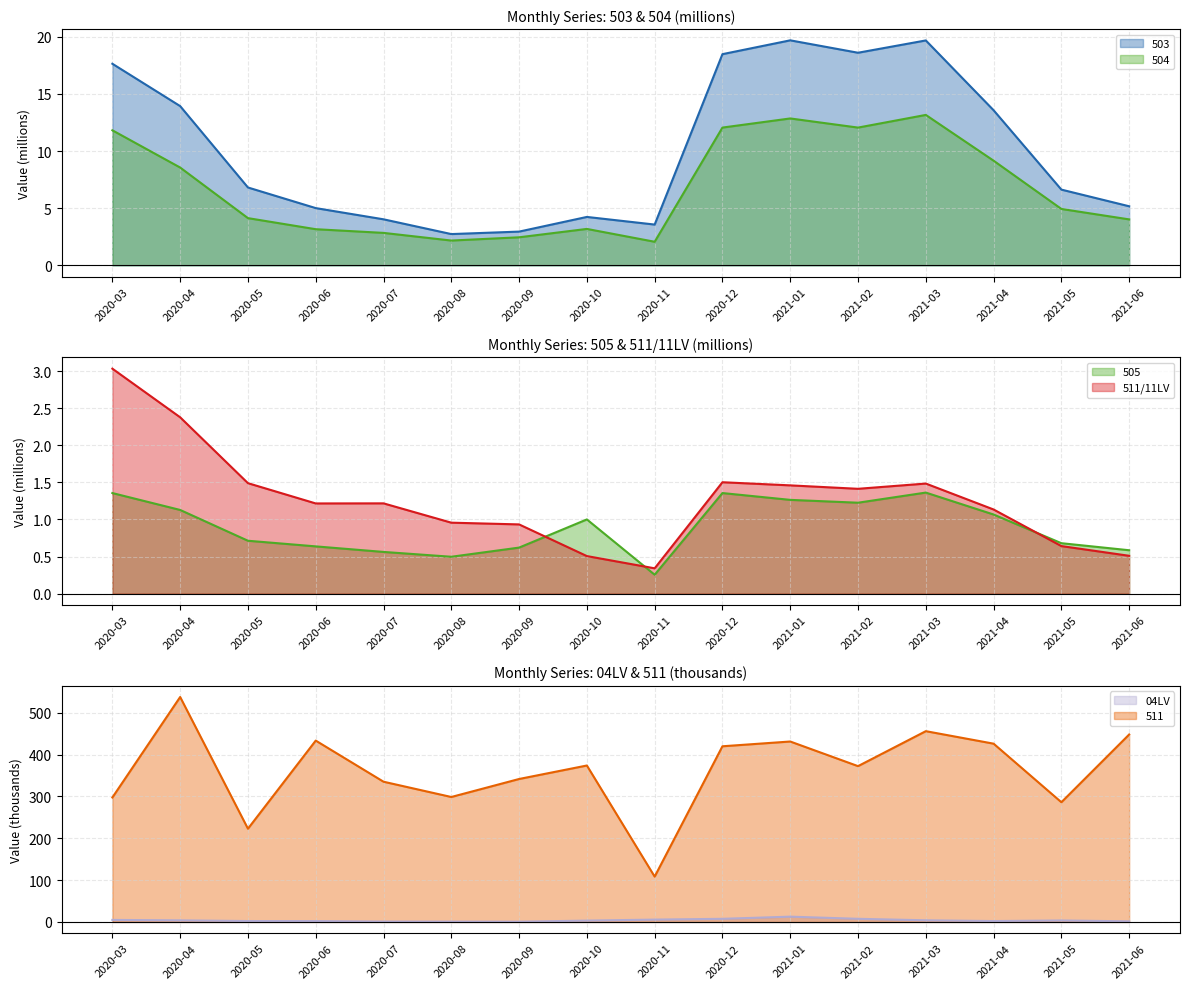

Is the value of 505 at 2021-05 greater than the value of 503 at 2021-03?

No